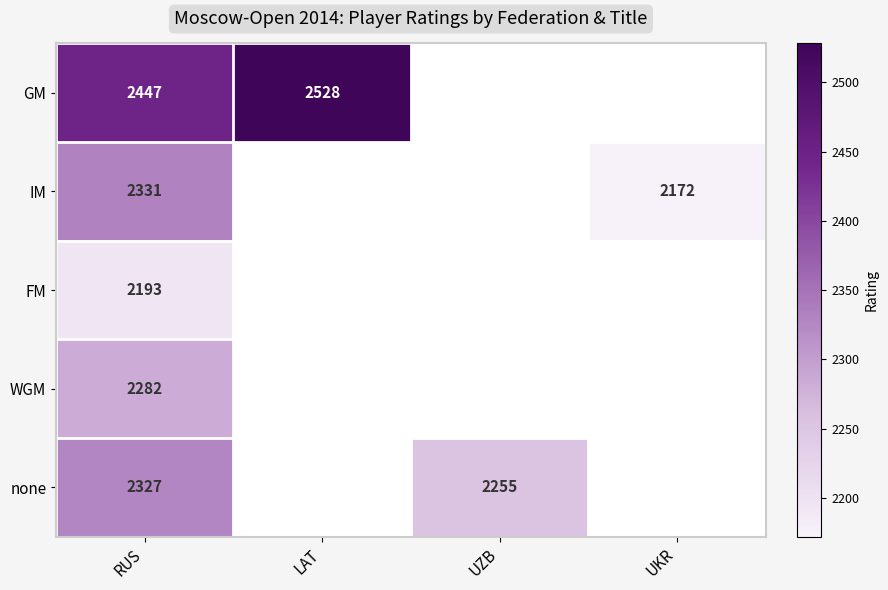

What is the spread (max minus min) of values at RUS?

254